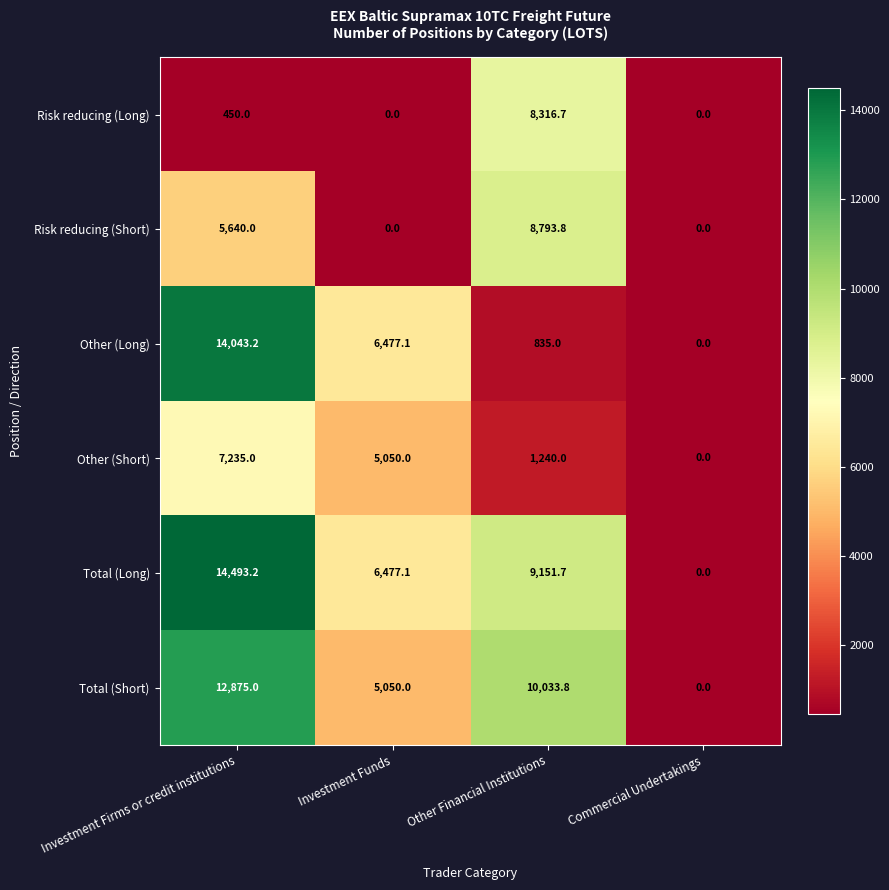

What is the total value across all series at Investment Firms or credit institutions?

54736.4